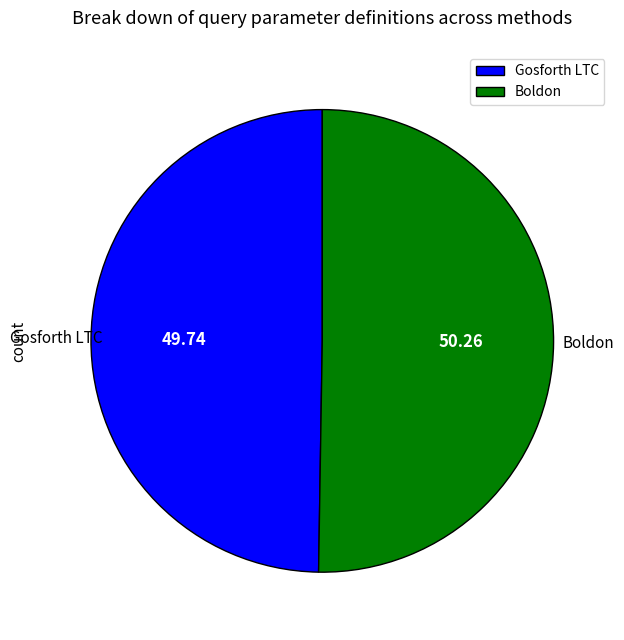

Count the number of slices in the pie.

2